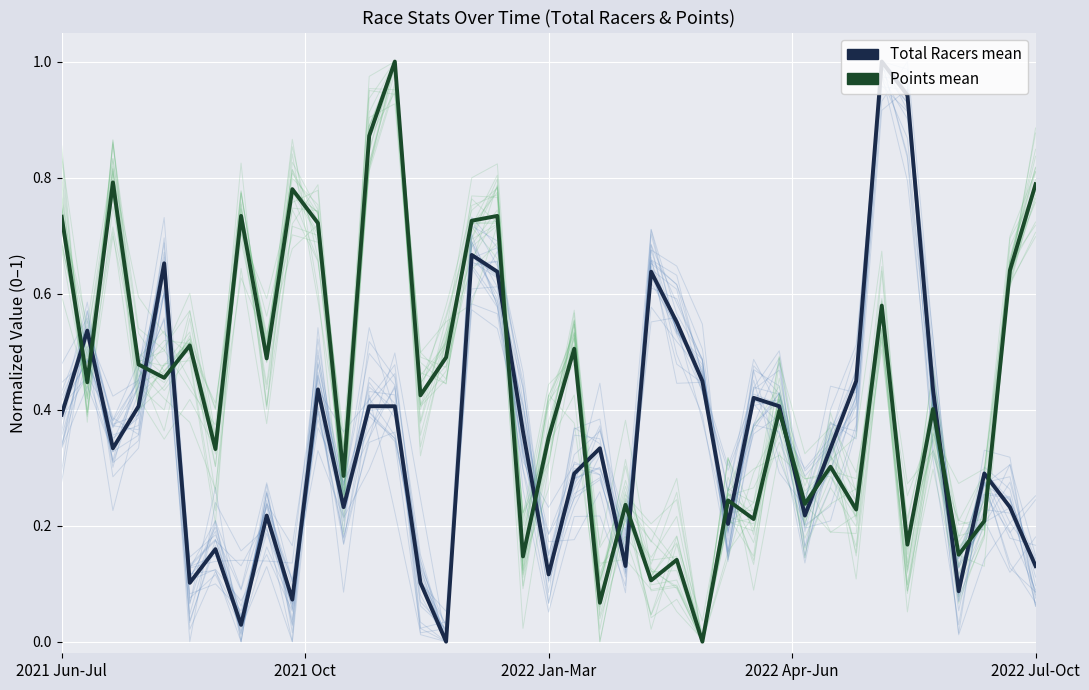

The value of Total Racers mean at 2022 Apr-Jun is 0.4. True or false?

True